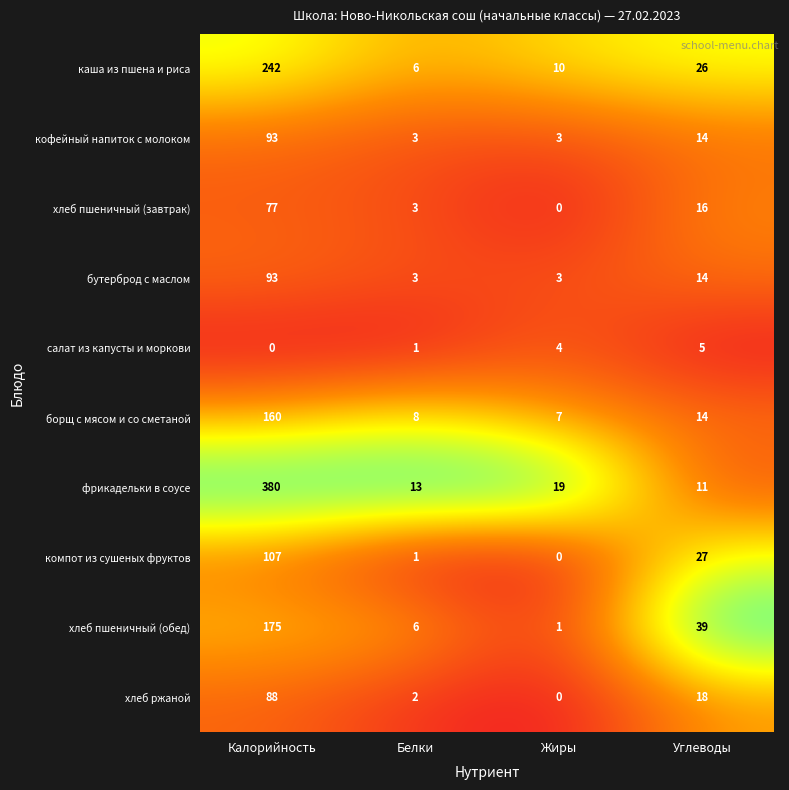

What is the average value of the борщ с мясом и со сметаной series?

47